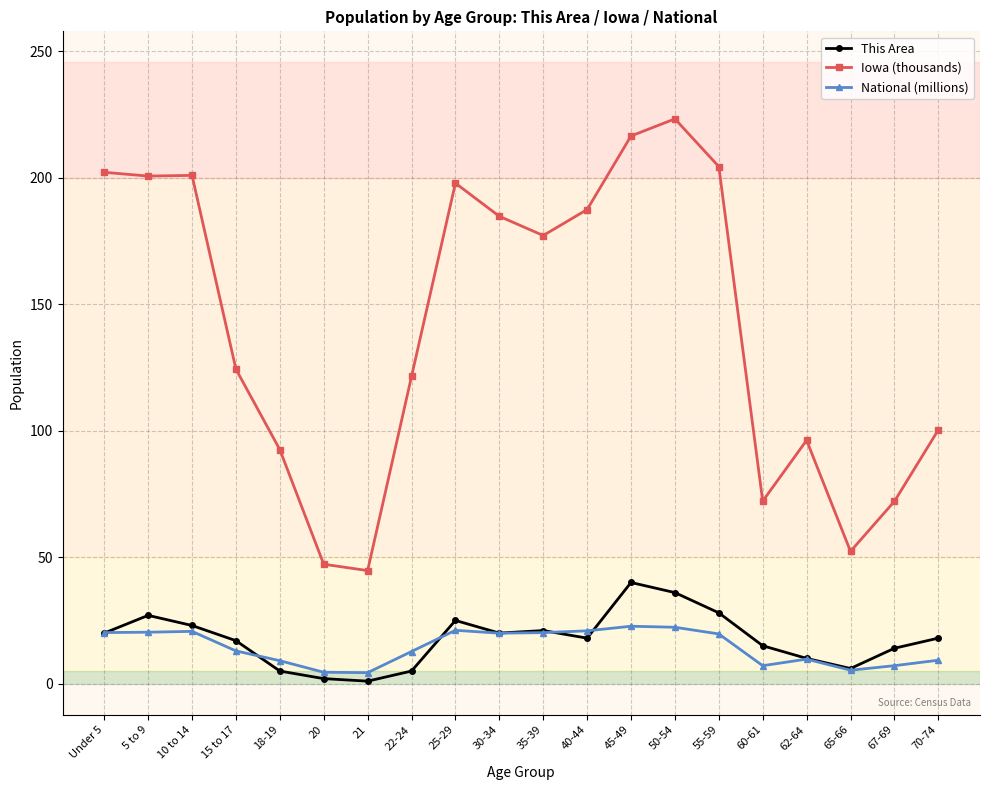

What is the sum of the This Area values at 18-19 and 40-44?

23.0